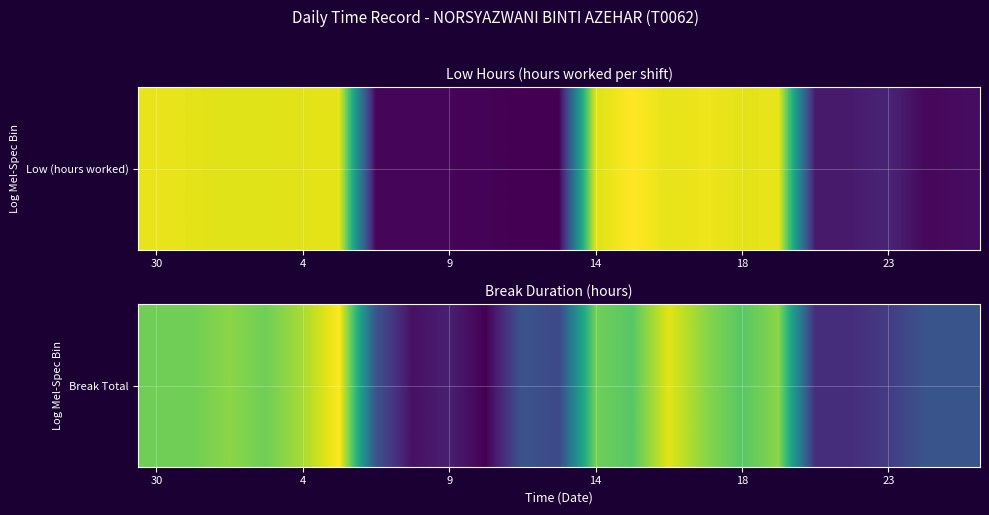

Reading right to left, extract all data points from this chart.

0.7	0.7	0.7	0.7	0.7	0.8	0.8	0.8	0.8	0.8	0.8	0.7	0.7	0.6	0.6	0.6	0.7	0.8	0.8	0.8	0.8	0.8	0.8